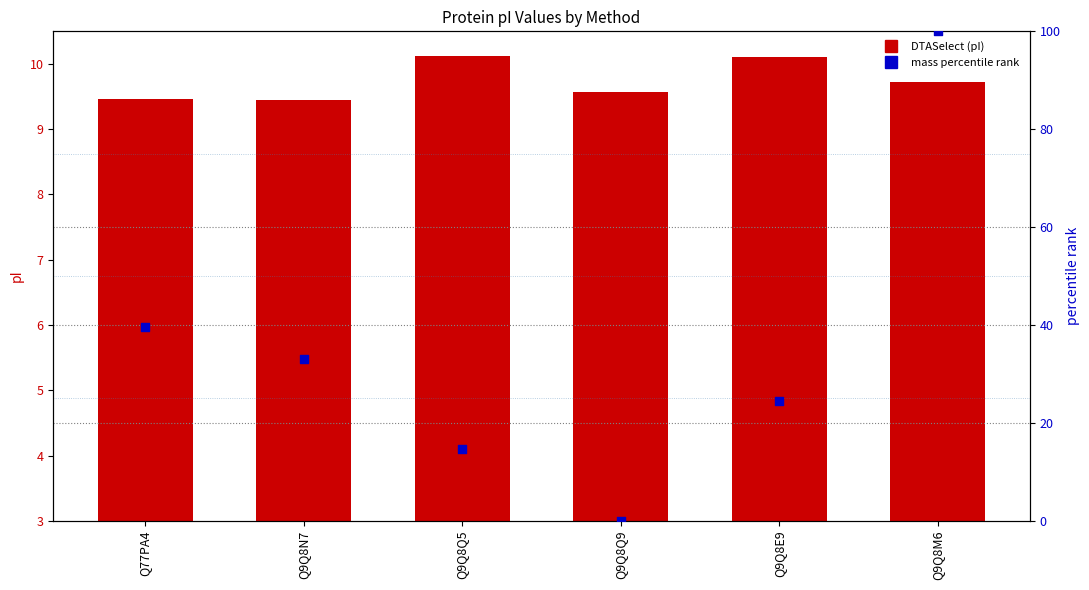

What is the total value across all series at Q9Q8Q5?

24.9